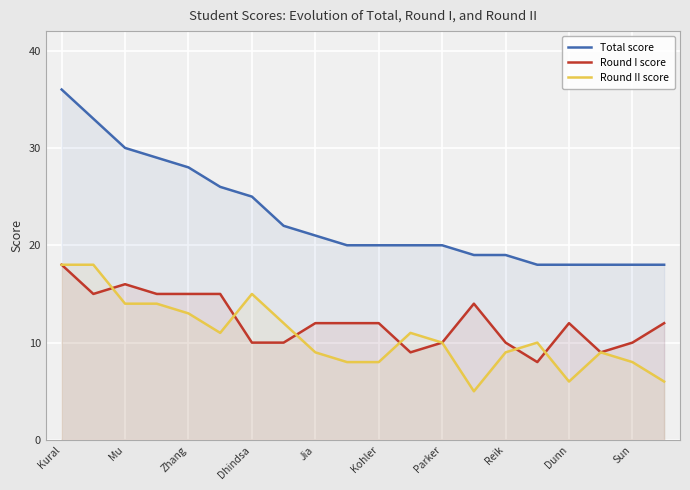

What is the sum of the Round II score values at Reik and Dunn?

15